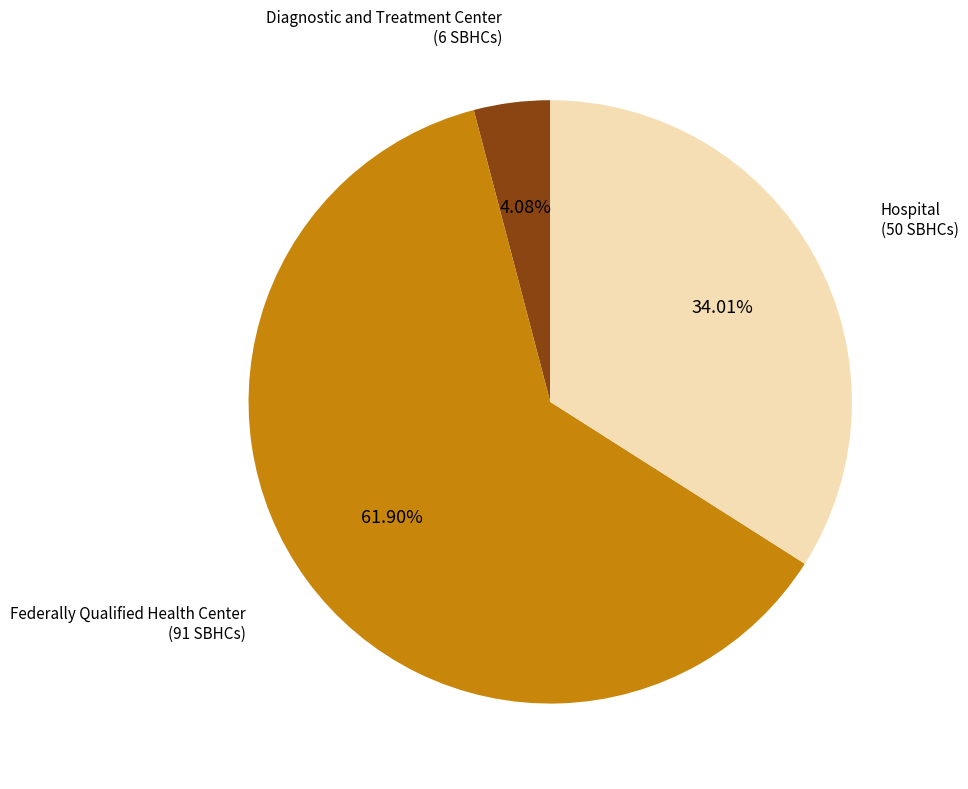

Is there a majority slice in this chart?

Yes